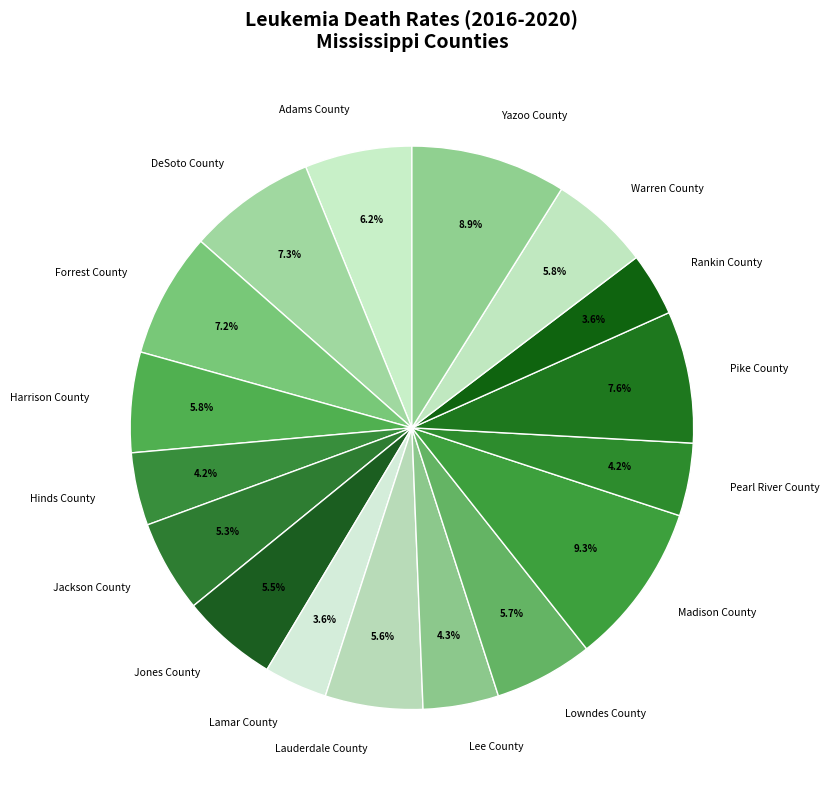

What is the total percentage of Warren County and Jones County?

11.3%